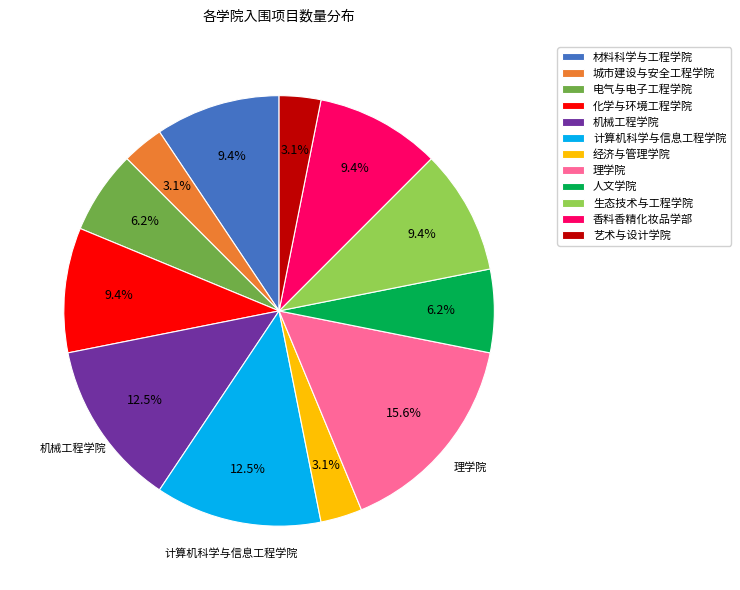

Approximately how many times larger is the value at 人文学院 compared to 电气与电子工程学院?

1.0